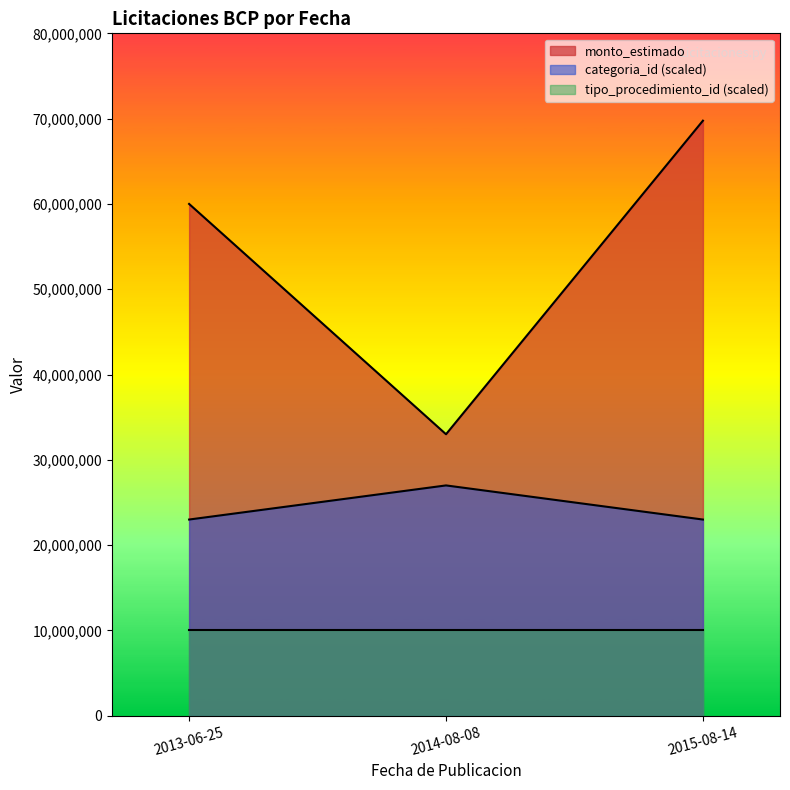

Rank the categories by monto_estimado value from highest to lowest.

2015-08-14, 2013-06-25, 2014-08-08